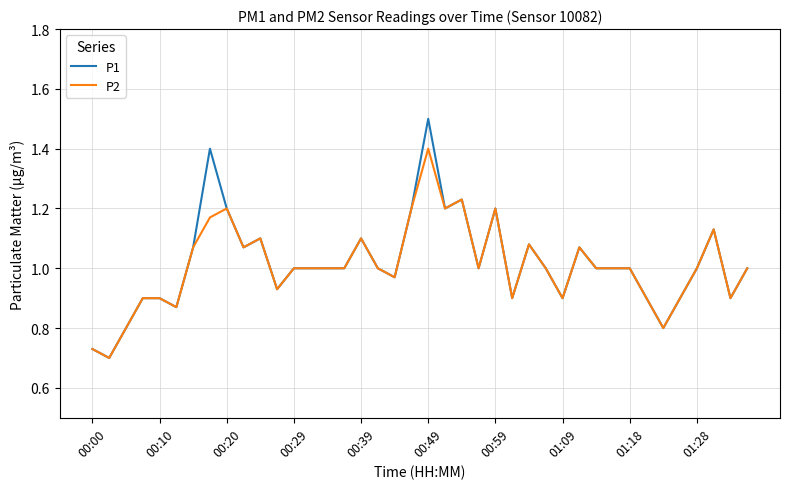

Which series has the widest spread of values?

P1